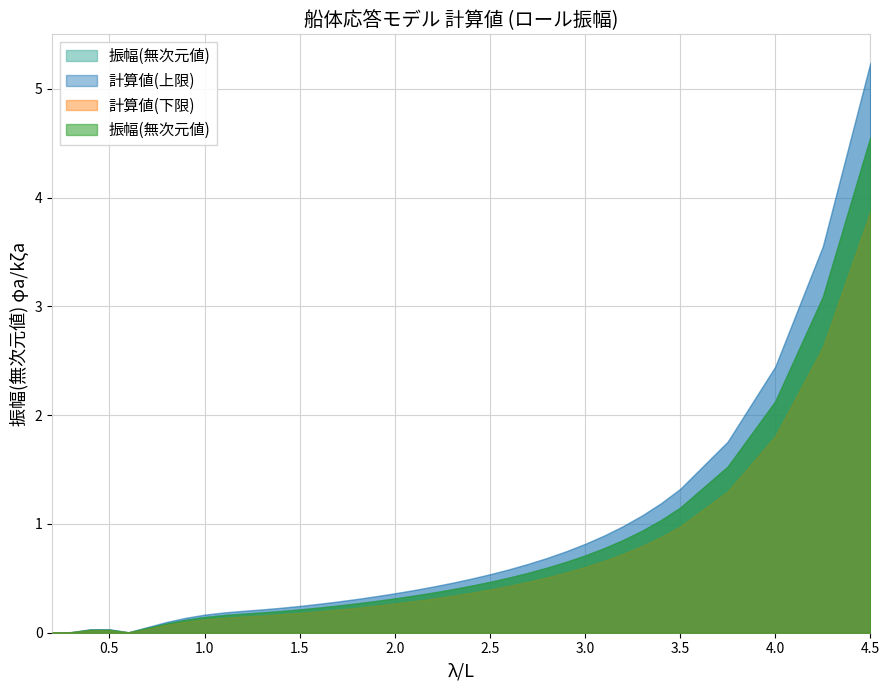

What is the difference between the second highest and second lowest values?

3.1